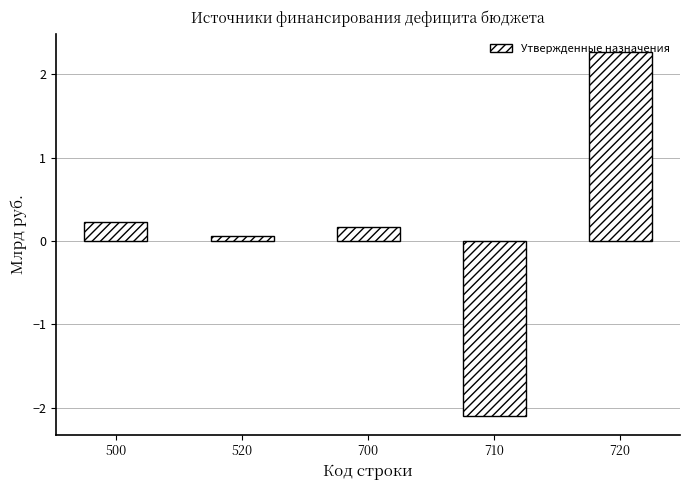

How many values are above zero?

4